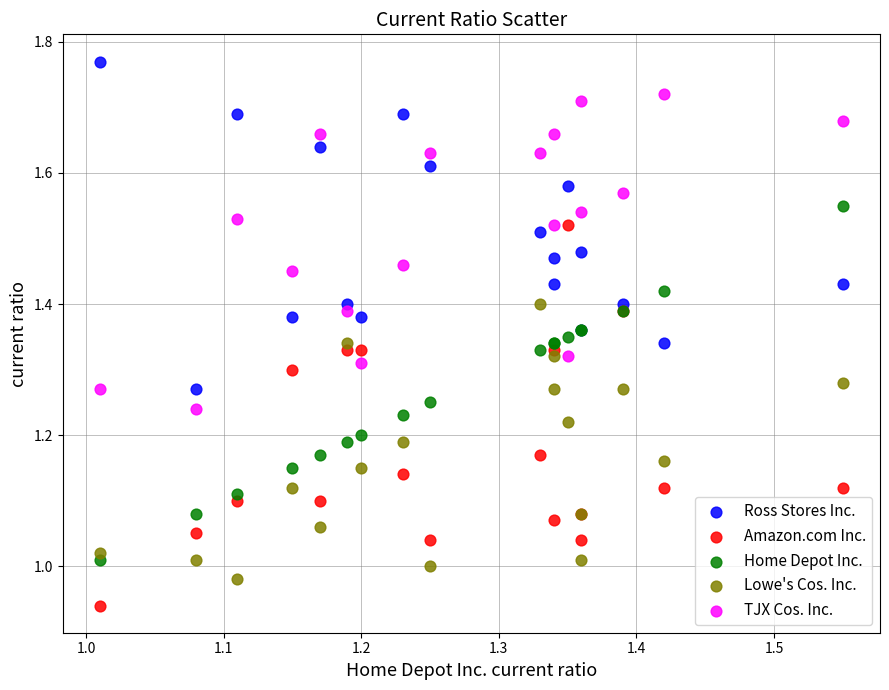

What are all the series names shown in the legend?

Ross Stores Inc., Amazon.com Inc., Home Depot Inc., Lowe's Cos. Inc., TJX Cos. Inc.